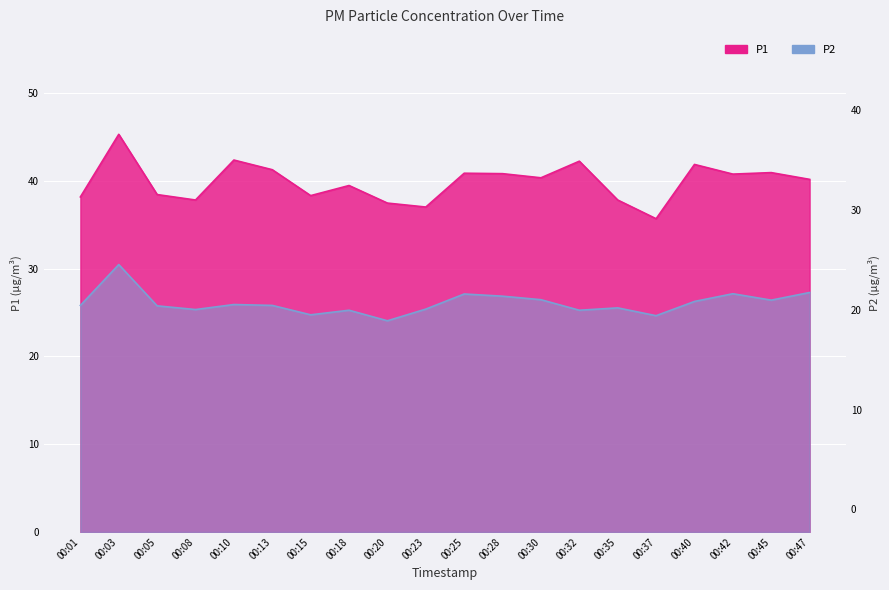

True or false: P2 has more than 2 interior local peaks.

True